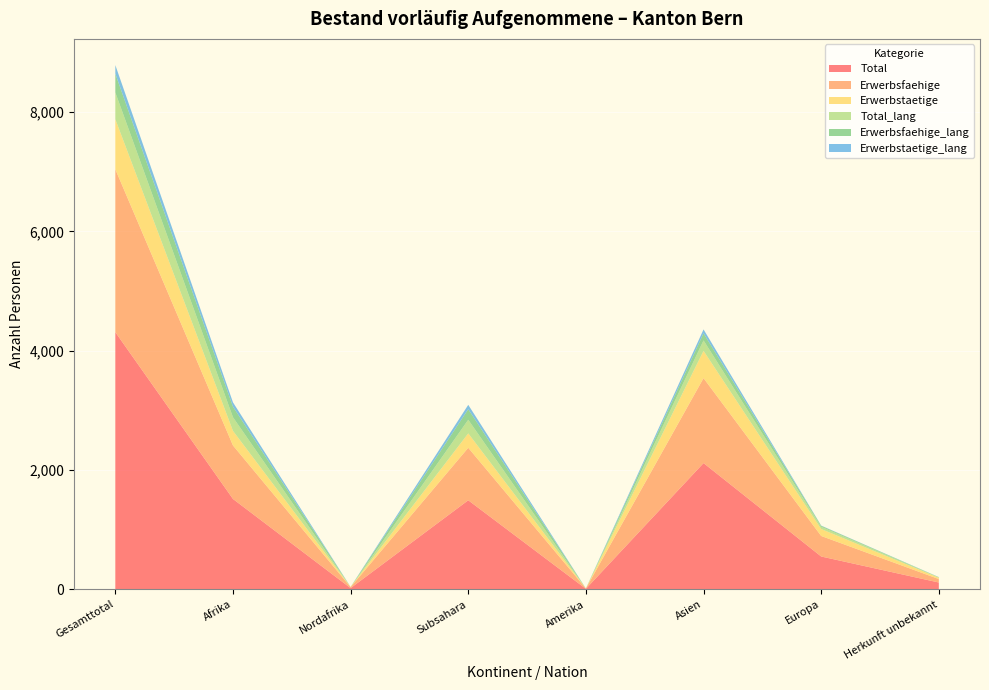

Reading right to left, list all the values displayed in this chart.

Total: 116	552	2117	10	1494	22	1516	4311
Erwerbsfaehige: 58	344	1424	7	880	17	897	2730
Erwerbstaetige: 21	116	457	0	241	3	244	838
Total_lang: 7	39	175	0	228	0	228	449
Erwerbsfaehige_lang: 3	15	119	0	177	0	177	314
Erwerbstaetige_lang: 2	4	65	0	73	0	73	144